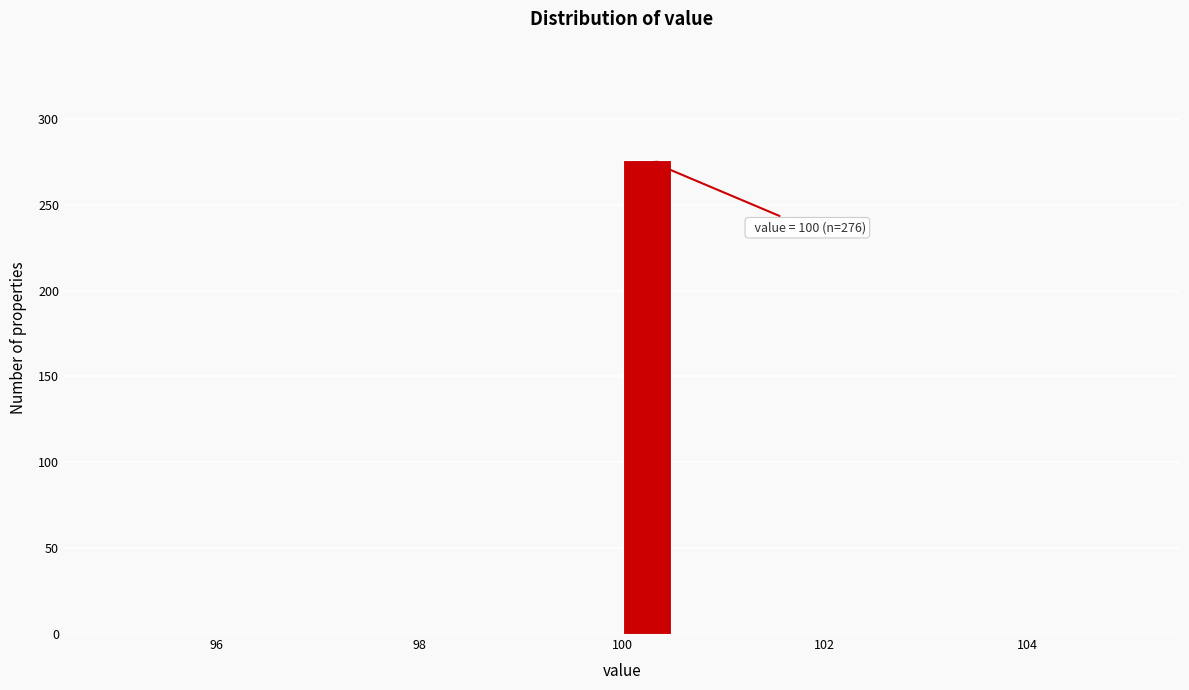

Around what value on the x-axis is the tallest bar? Give the approximate position of its centre, as read against the axis.

100.2